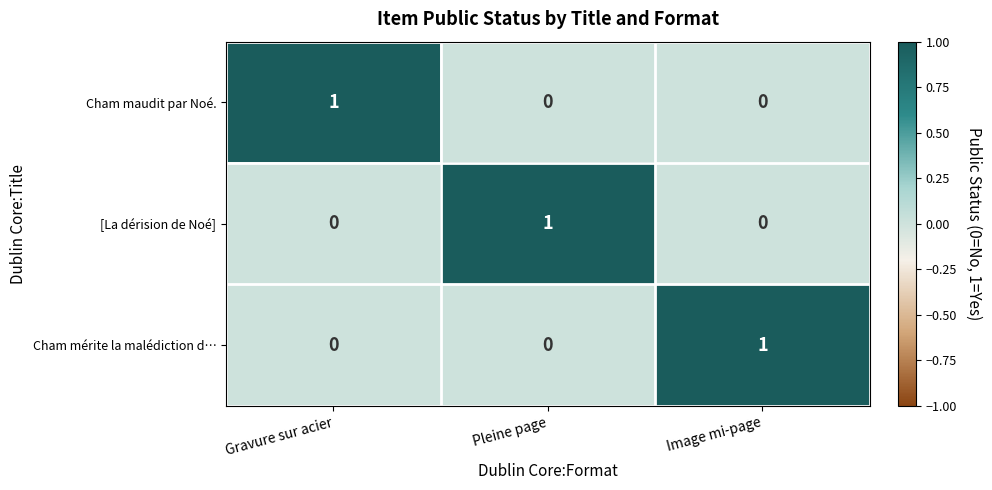

At how many categories does at least one series exceed 0?

3